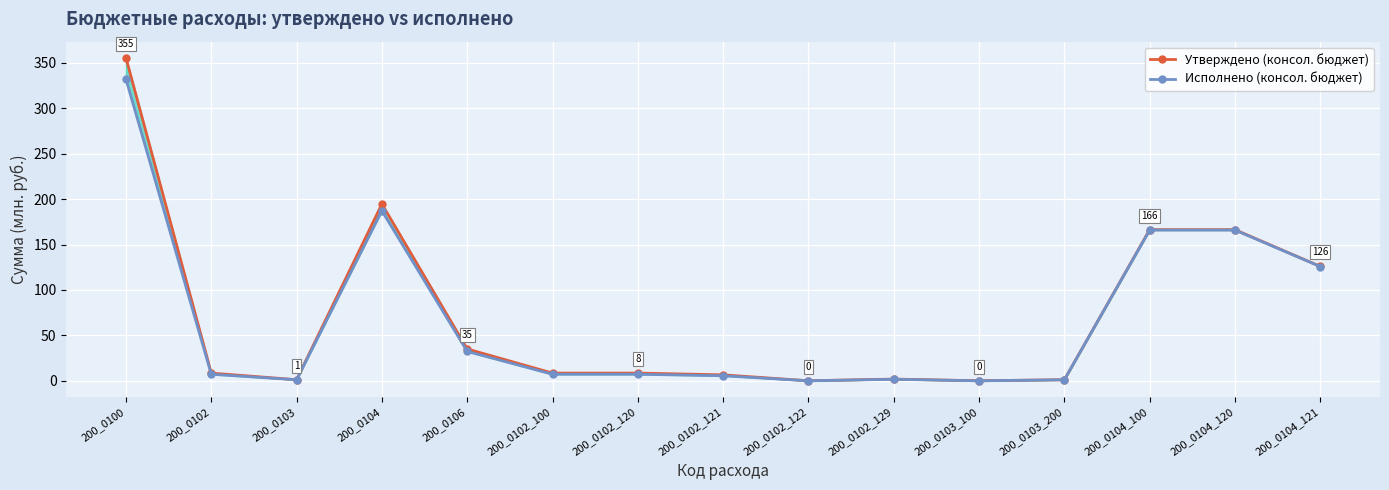

Reading left to right, extract all data points from this chart.

Утверждено (консол. бюджет): 200_0100=355.5	200_0102=8.5	200_0103=1.2	200_0104=194.6	200_0106=35.0	200_0102_100=8.5	200_0102_120=8.5	200_0102_121=6.5	200_0102_122=0.0	200_0102_129=1.9	200_0103_100=0.1	200_0103_200=1.2	200_0104_100=166.3	200_0104_120=166.3	200_0104_121=125.9
Исполнено (консол. бюджет): 200_0100=331.9	200_0102=7.2	200_0103=1.1	200_0104=187.1	200_0106=32.3	200_0102_100=7.2	200_0102_120=7.2	200_0102_121=5.5	200_0102_122=0.0	200_0102_129=1.7	200_0103_100=0.0	200_0103_200=1.1	200_0104_100=165.9	200_0104_120=165.9	200_0104_121=125.7